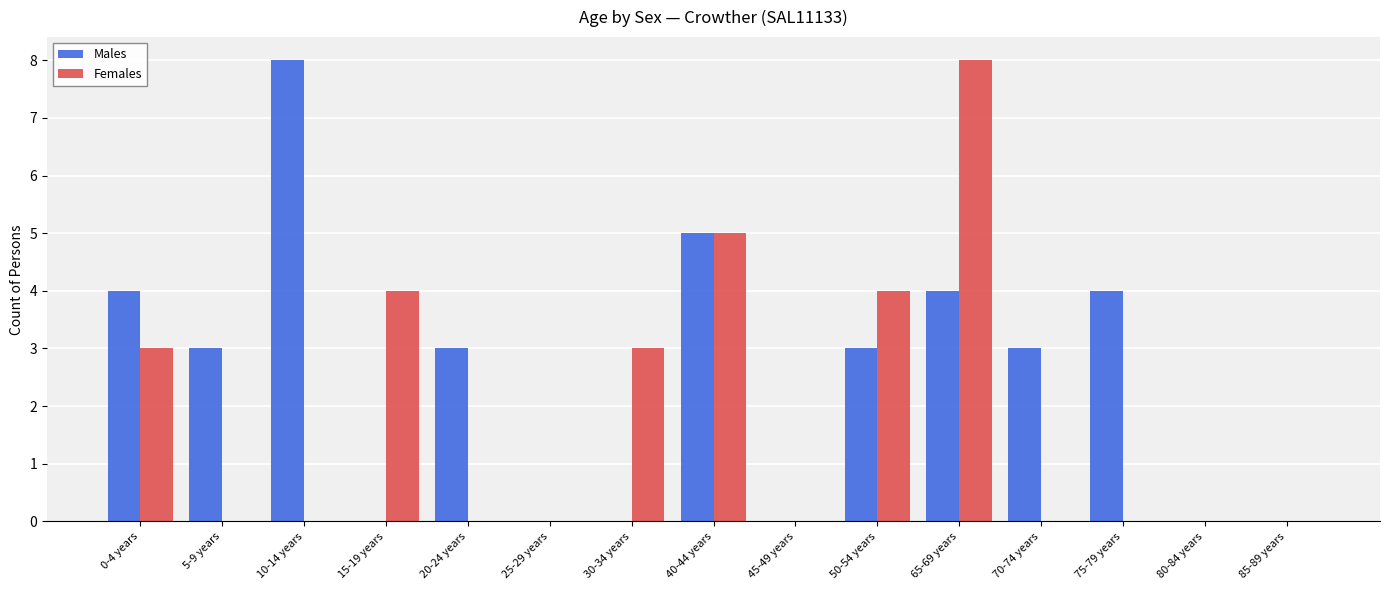

What is the maximum value for Females?

8